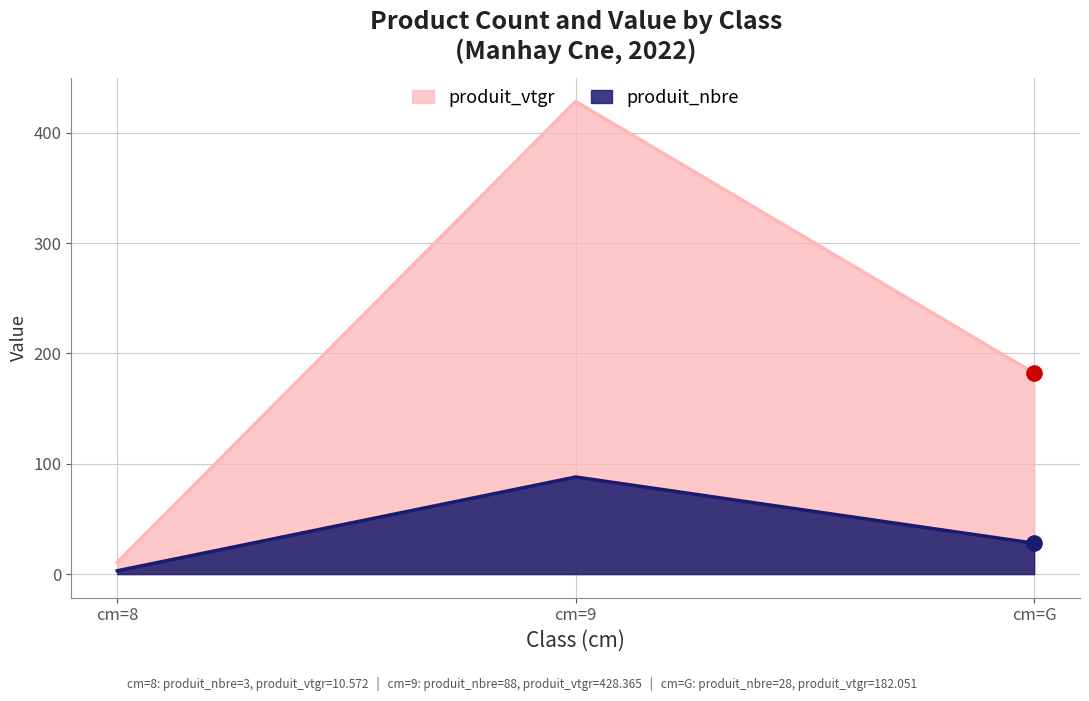

At how many categories does at least one series exceed 299?

1